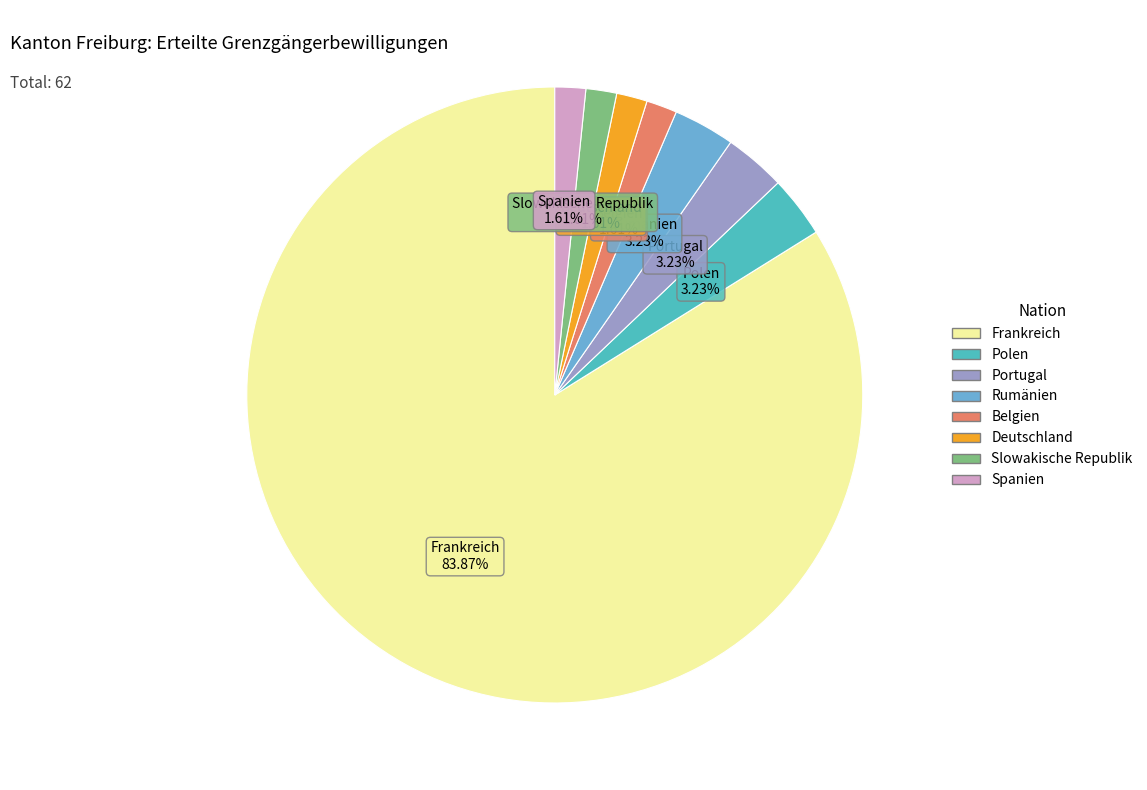

Does Frankreich represent more than half of the total?

Yes